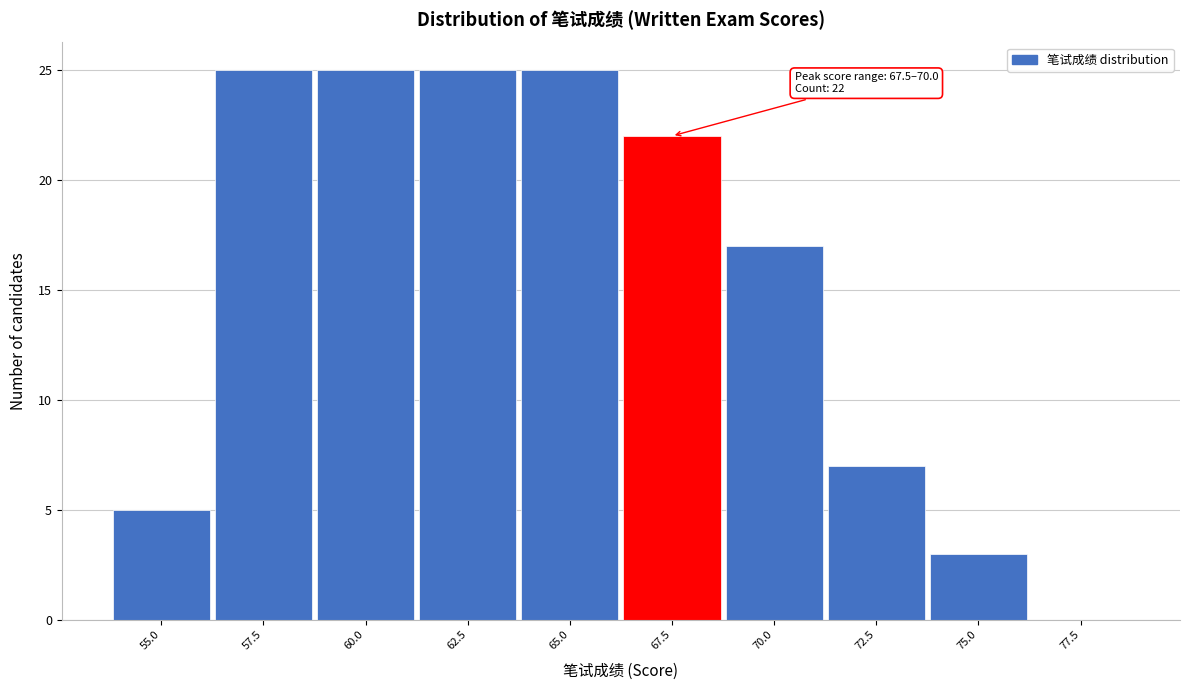

Reading left to right, transcribe all the data shown in this chart.

55.0=5	57.5=25	60.0=25	62.5=25	65.0=25	67.5=22	70.0=17	72.5=7	75.0=3	77.5=0